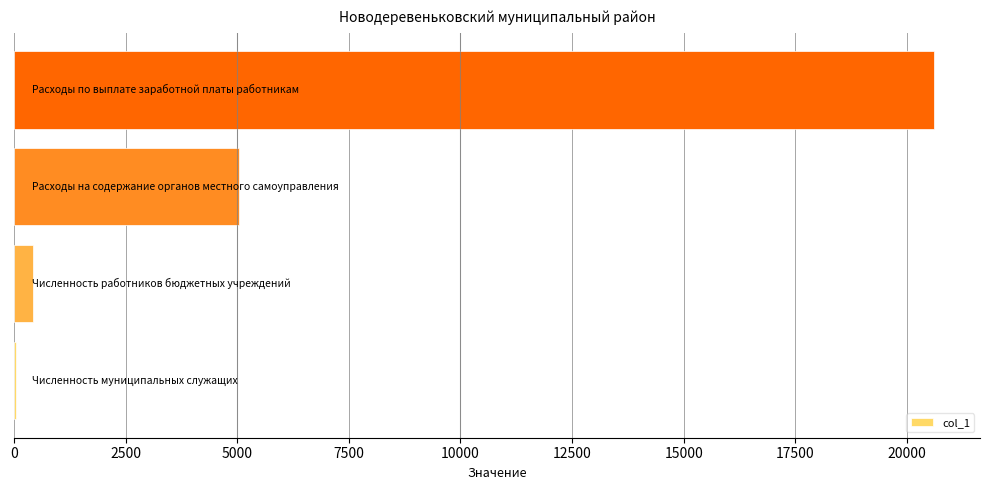

What is the sum of all values?

26111.9